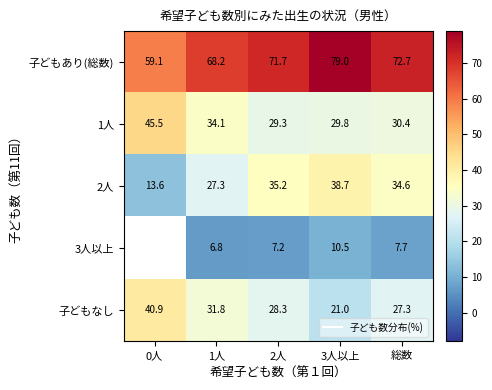

True or false: 子どもあり(総数) has a value of 72.7 at 総数.

True